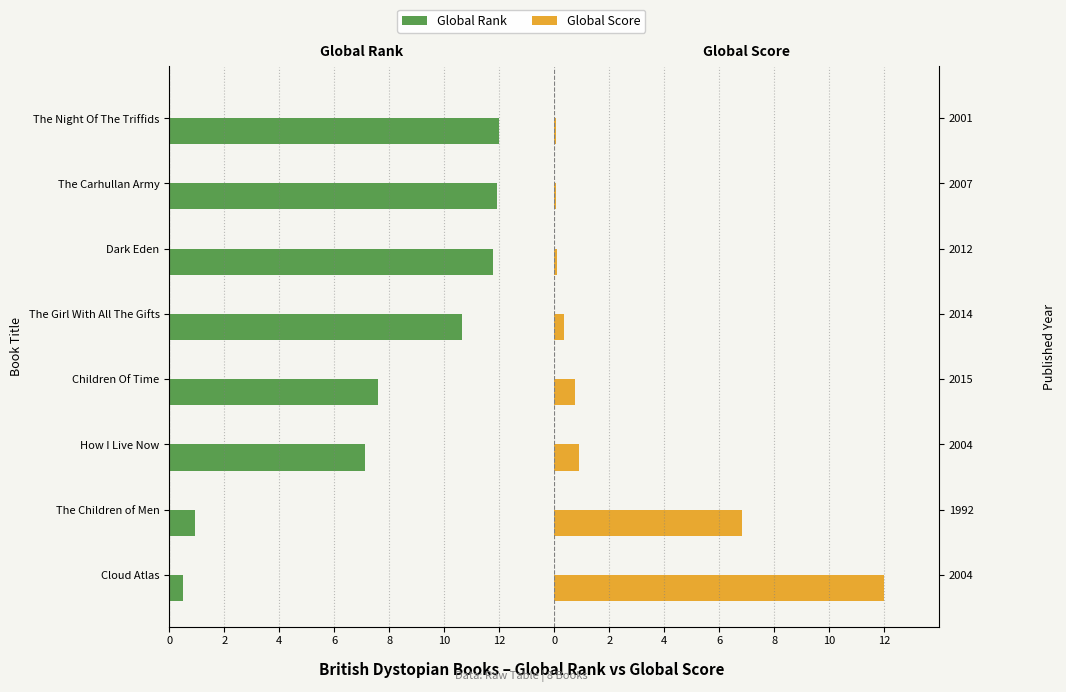

What position from the left is 6?

4